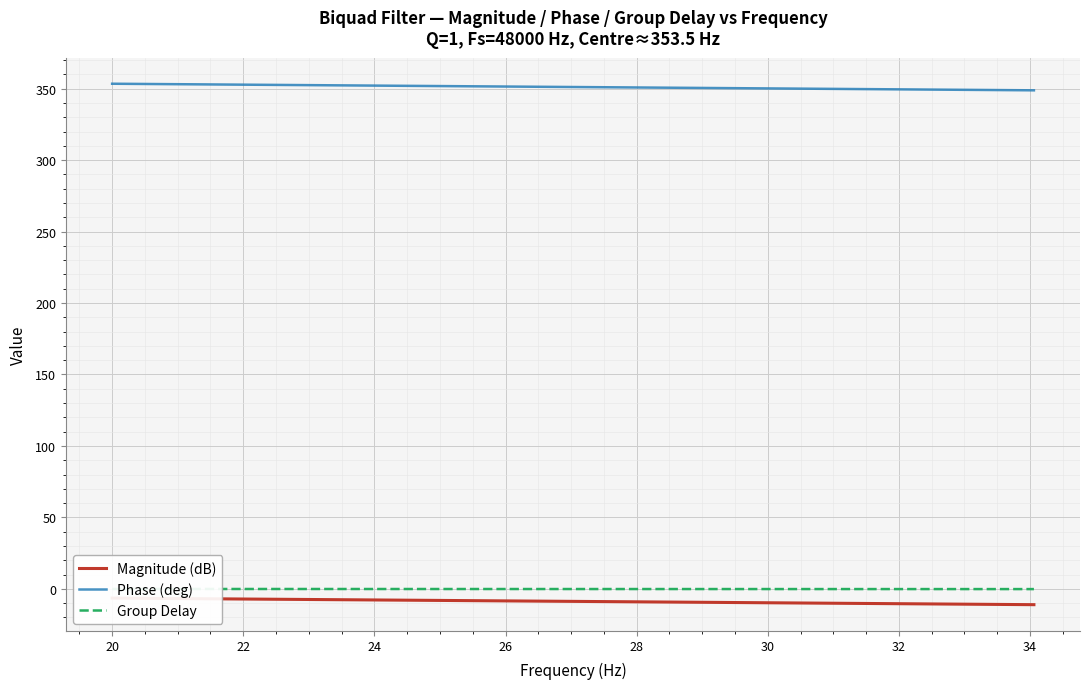

How many distinct data groups are displayed?

3